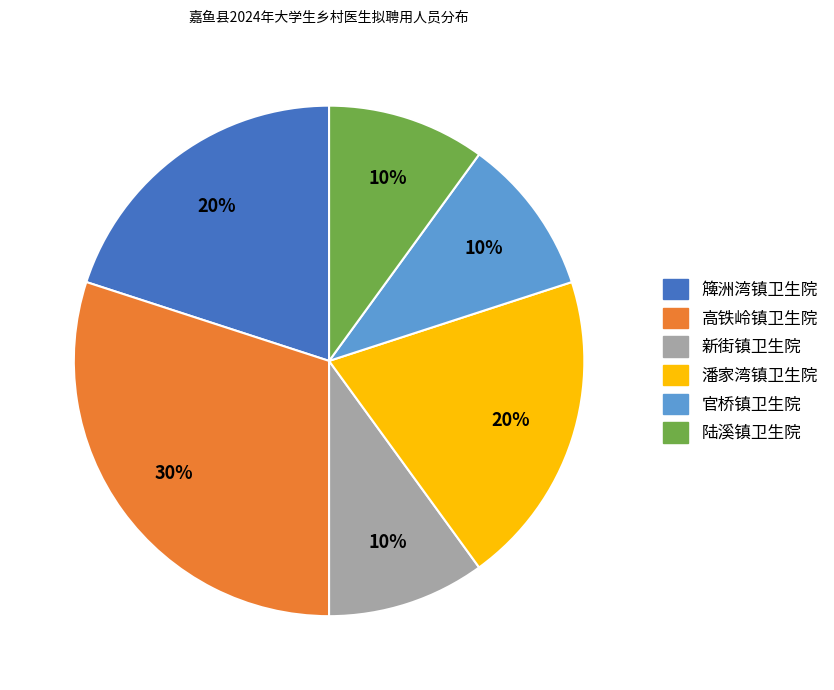

Do 潘家湾镇卫生院 and 官桥镇卫生院 together represent more than half of the pie?

No